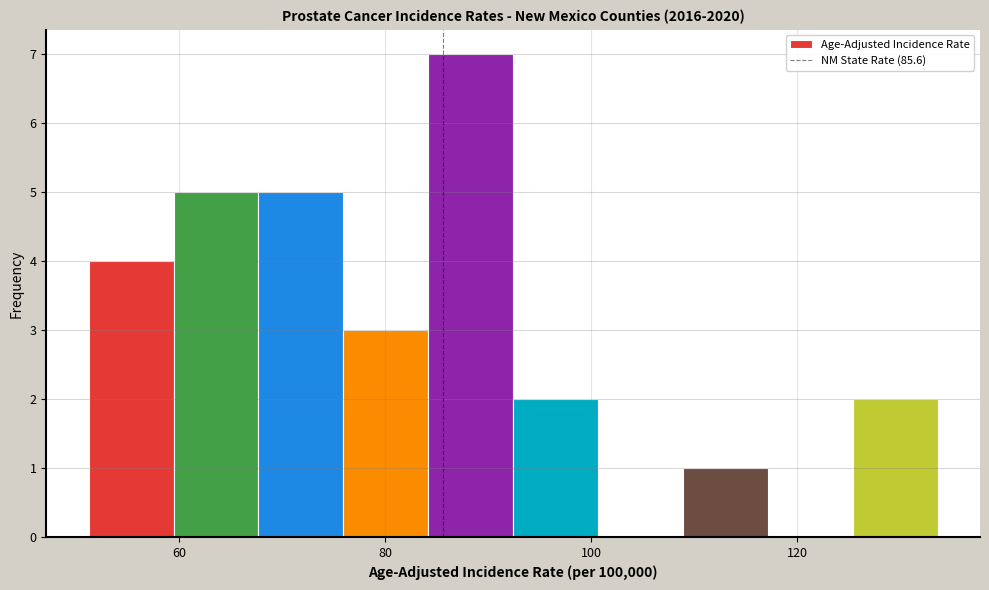

Reading left to right, list every bar in this chart as the range it spans on the x-axis followed by its height. Neither the bar edges nor the heights are printed on the chart, so give them approximately, as read against the axes.

52 to 60: 4
60 to 68: 5
68 to 76: 5
76 to 84: 3
84 to 92: 7
92 to 100: 2
100 to 108: 0
108 to 118: 1
118 to 126: 0
126 to 134: 2